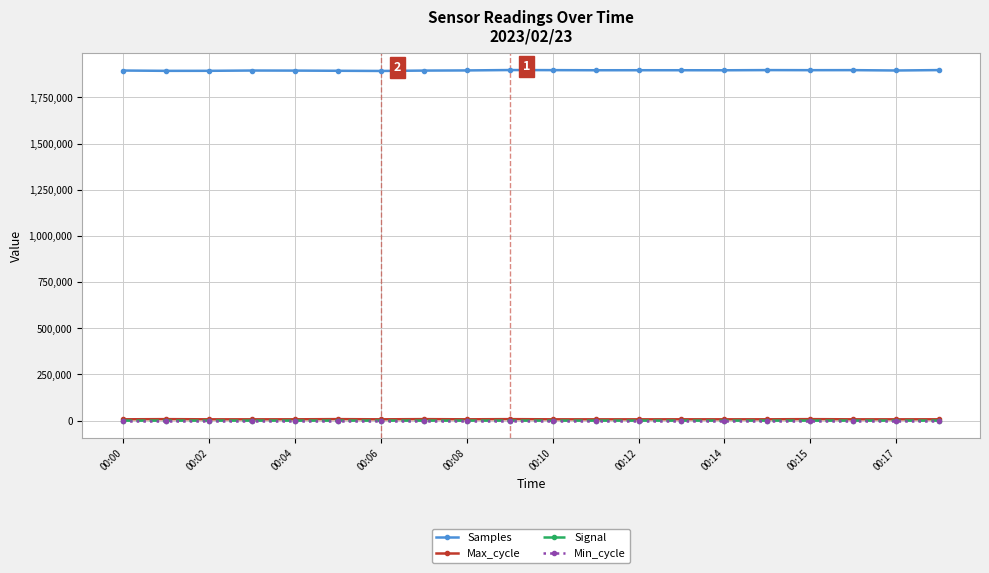

True or false: Max_cycle has more than 1 points higher than both neighbors.

True